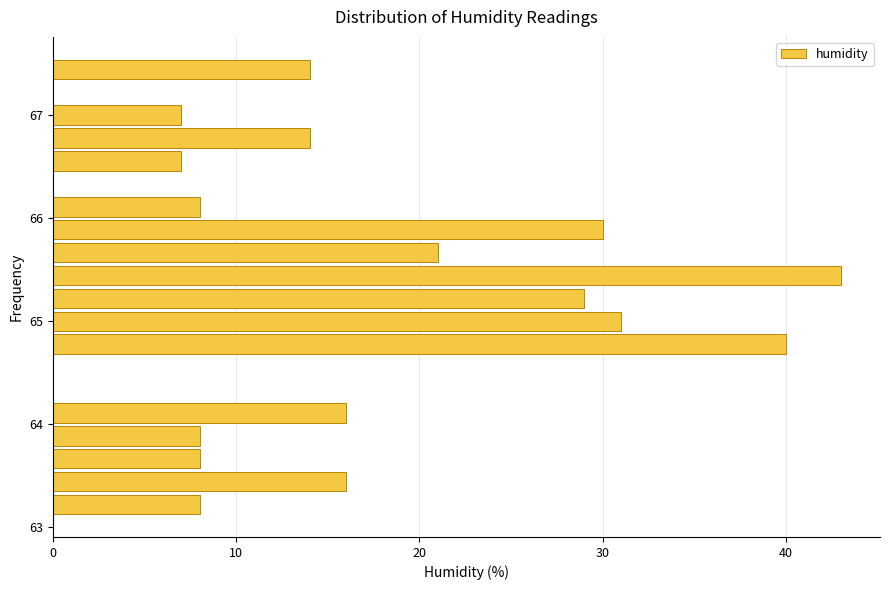

Around what value on the y-axis is the longest bar? Give the approximate position of its centre, as read against the axis.

65.4